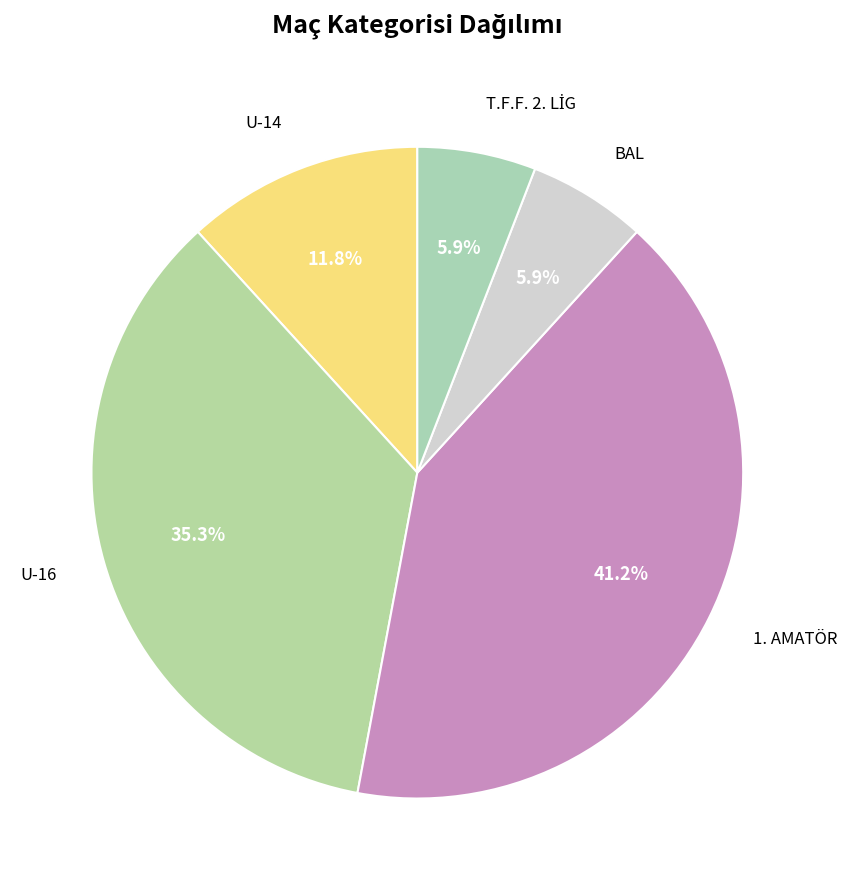

To the nearest percent, what portion does BAL represent?

6%